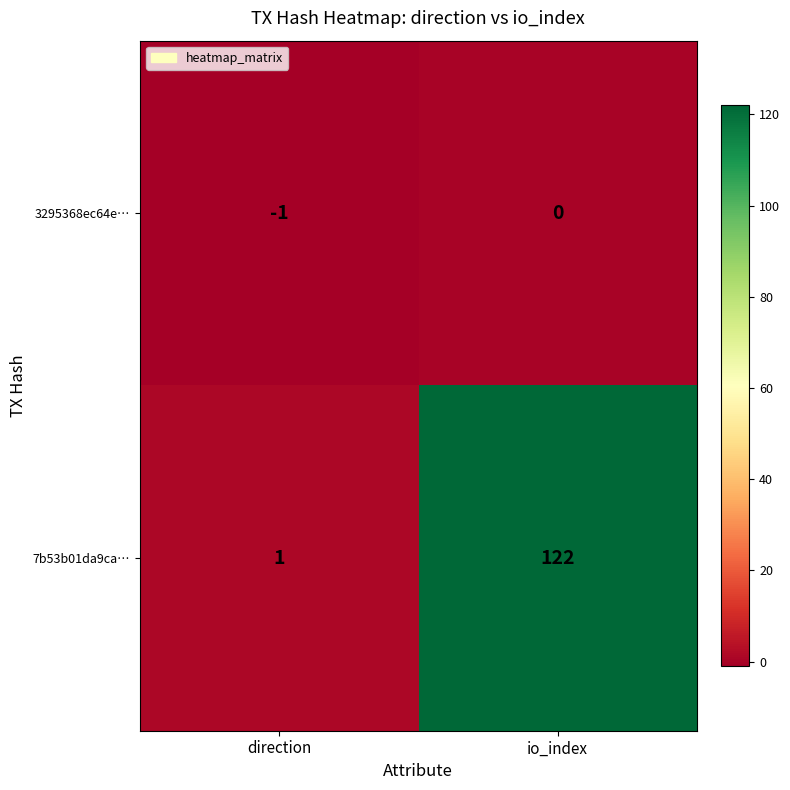

Rank the series at io_index from lowest to highest value.

3295368ec64e…, 7b53b01da9ca…